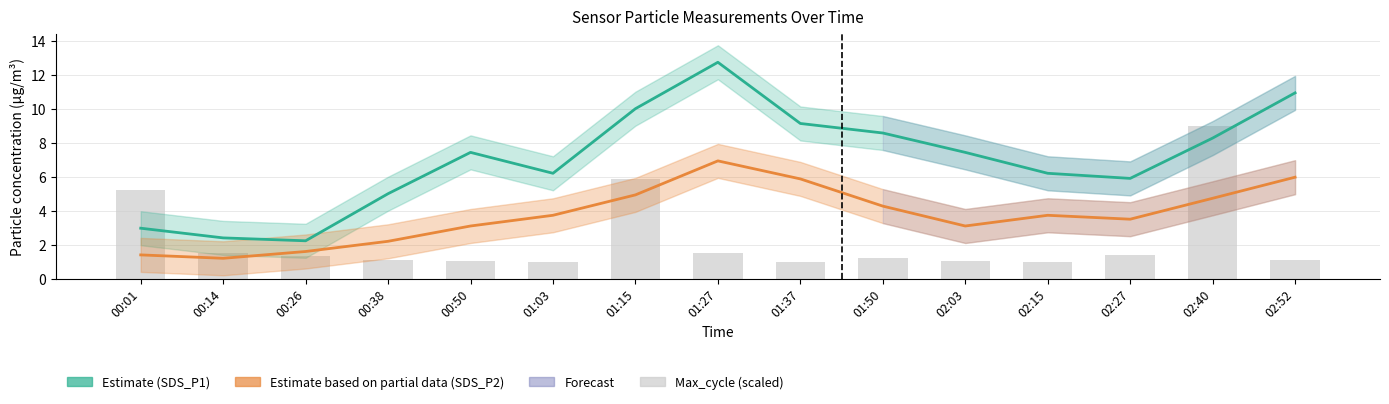

At how many categories does at least one series exceed 5?

12